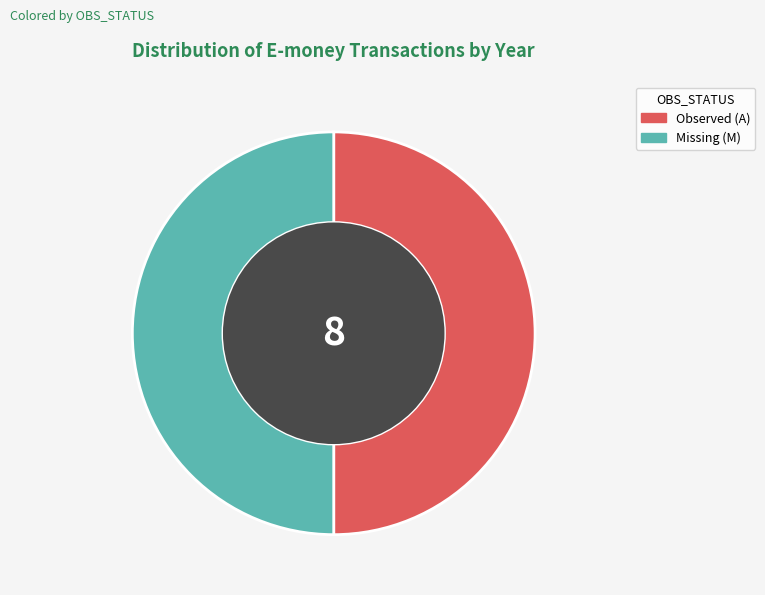

Count the number of slices in the pie.

2